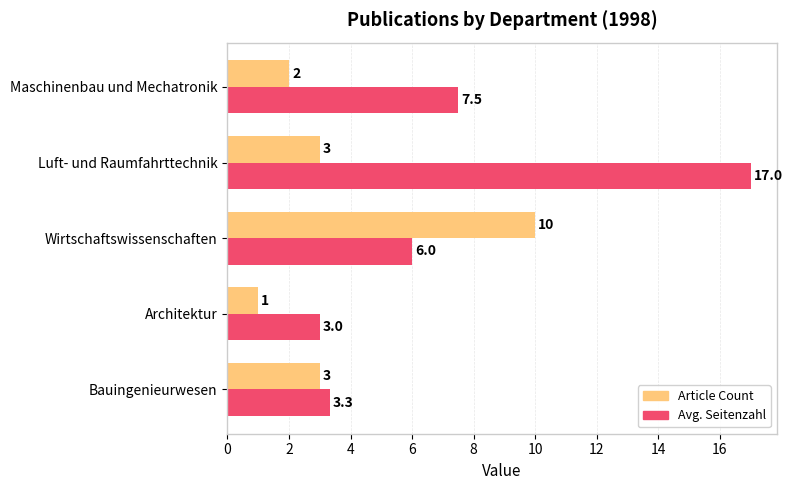

What is the minimum value shown in the chart?

1.0